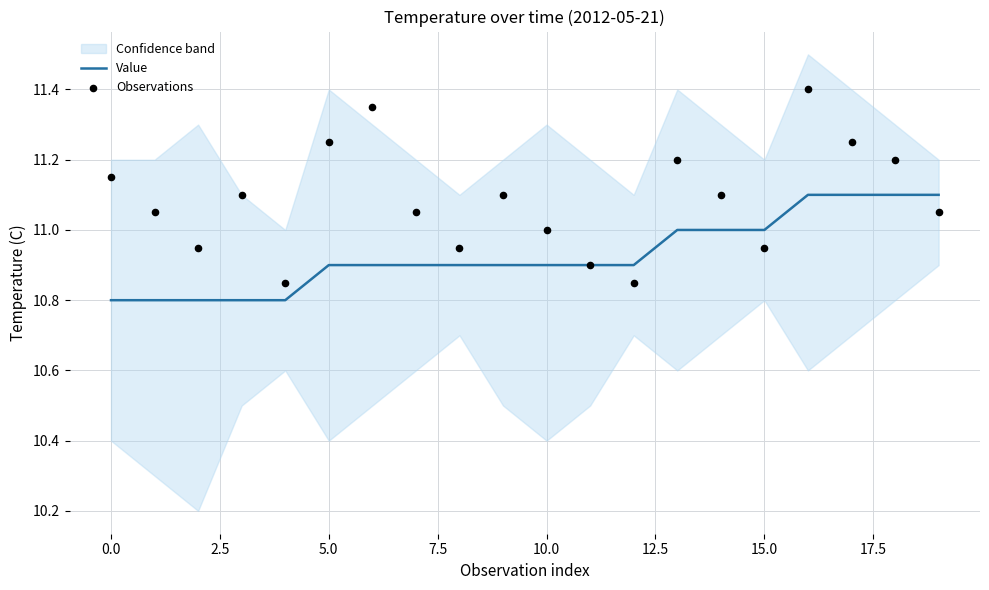

Which series has the widest spread of Y values?

Observations